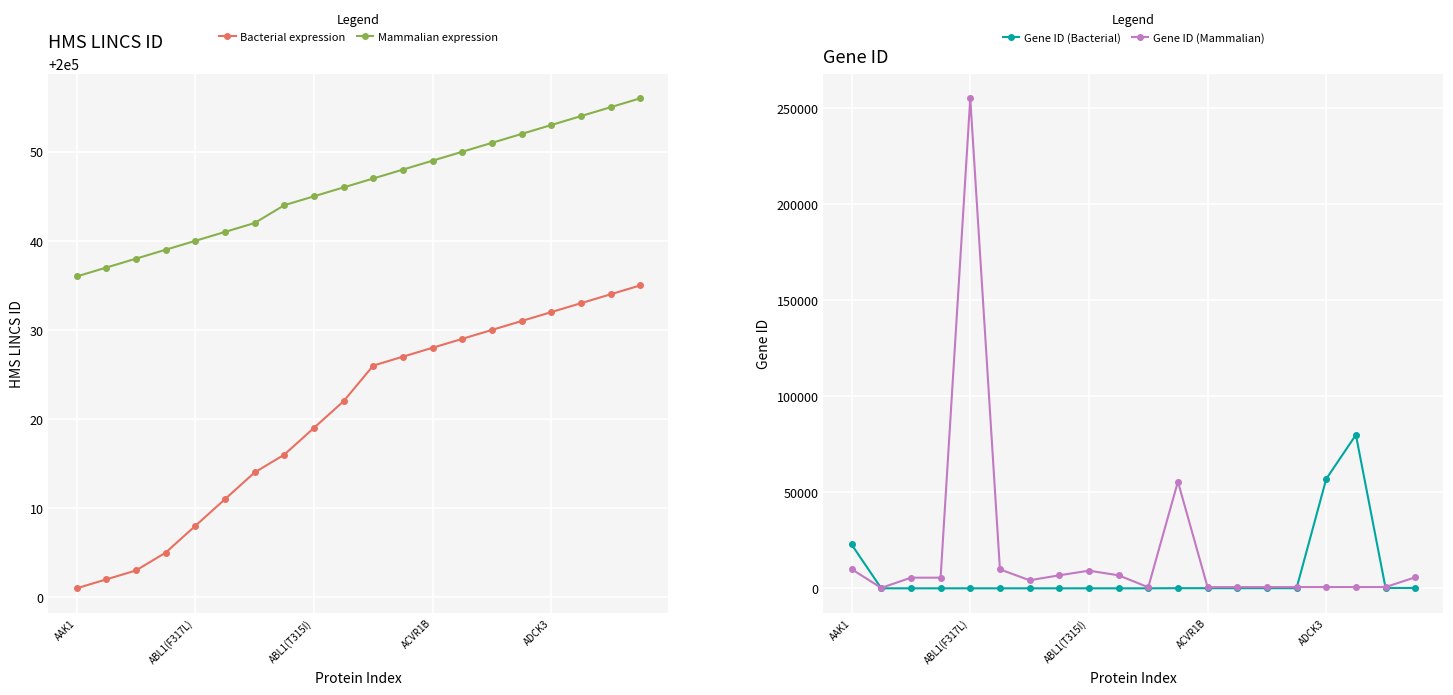

True or false: Mammalian expression and Bacterial expression intersect in this chart.

False